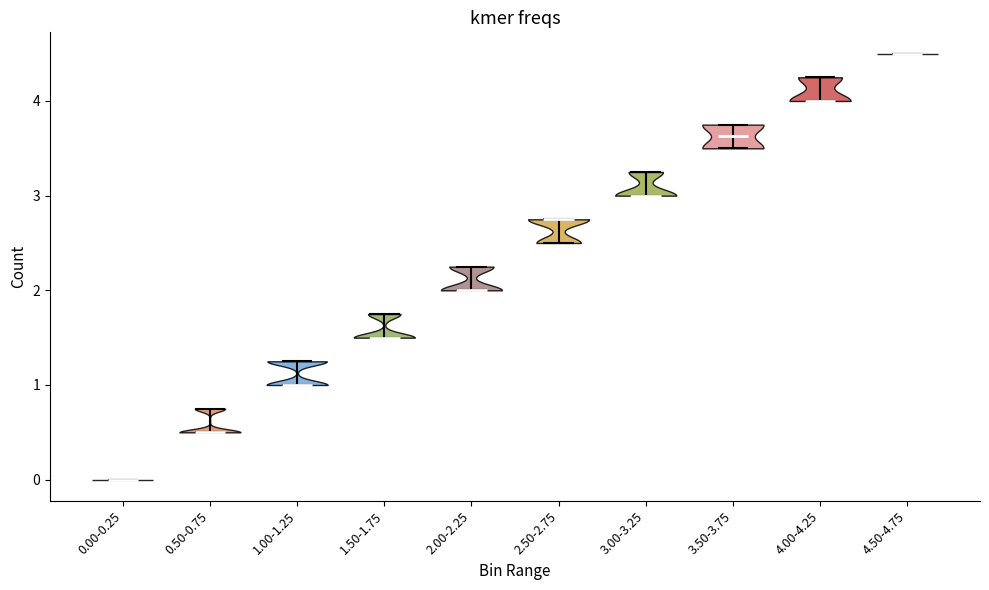

Where does the median line of the violin for 0.50-0.75 sit on the y-axis? The values are not printed on the chart, so give them approximately, as read against the axis.

0.5